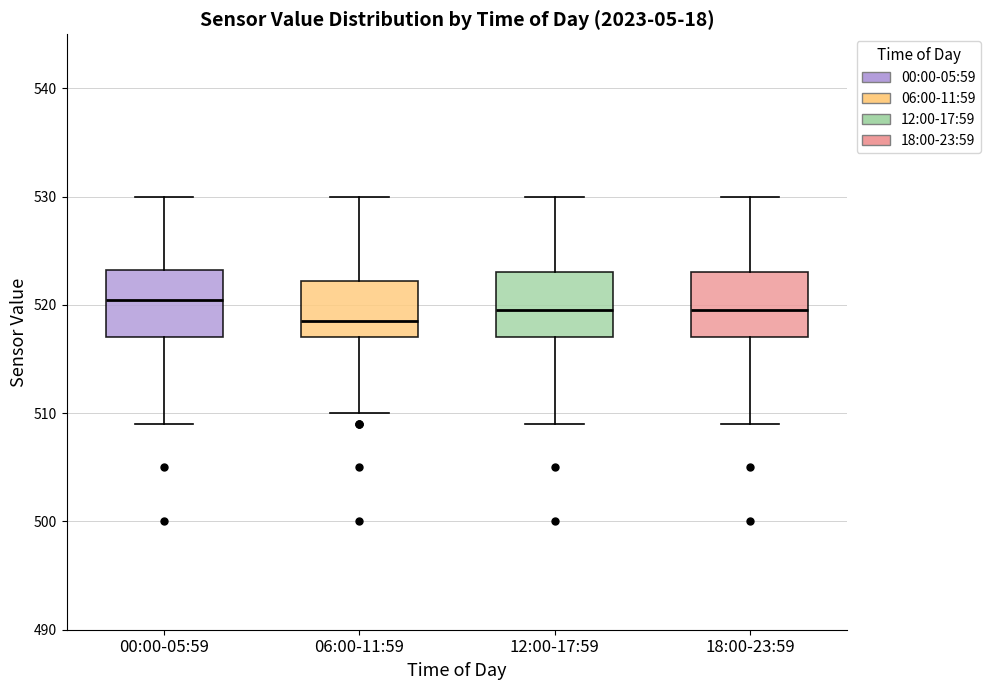

Which box's median line is the highest?

00:00-05:59